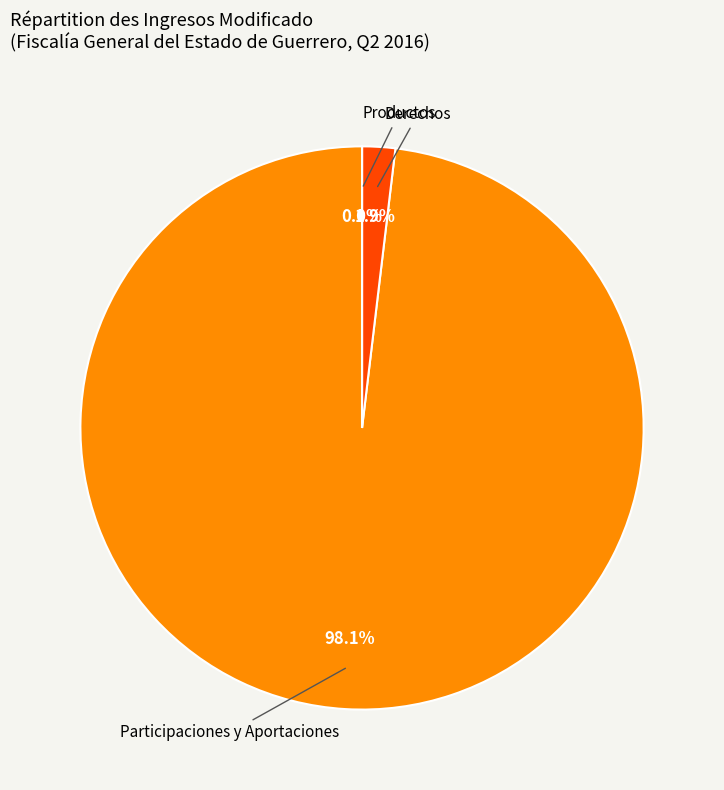

Is there any slice that represents more than half of the pie?

Yes